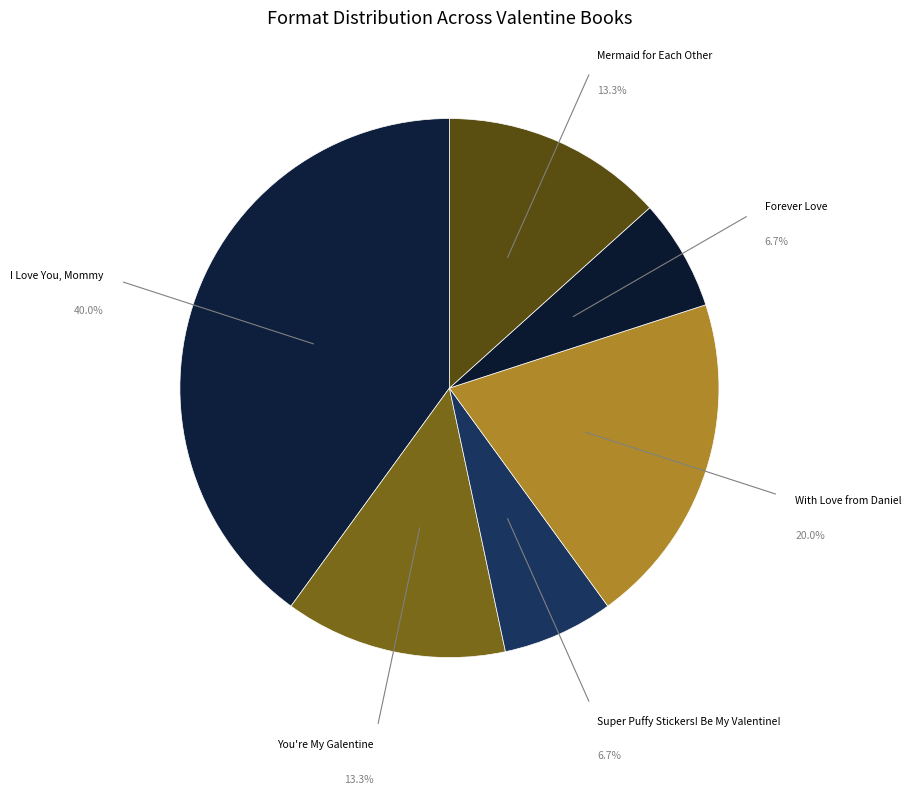

To the nearest percent, what portion does With Love from Daniel represent?

20%